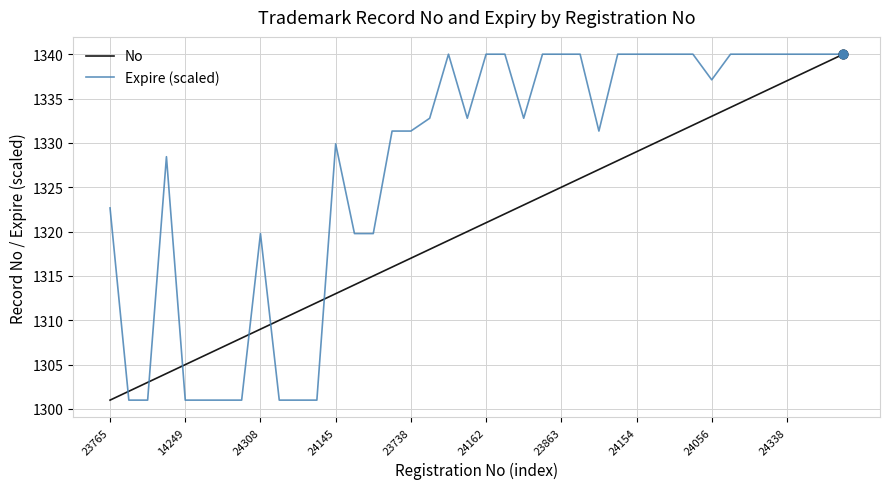

List the series in order of their overall mean, highest first.

Expire (scaled), No